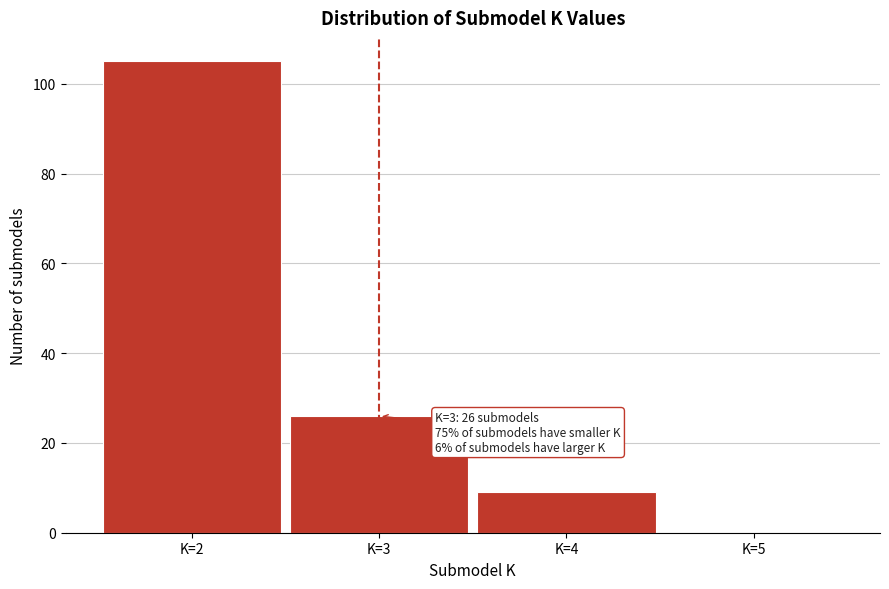

Which range on the x-axis has the tallest bar?

1.5 to 2.5